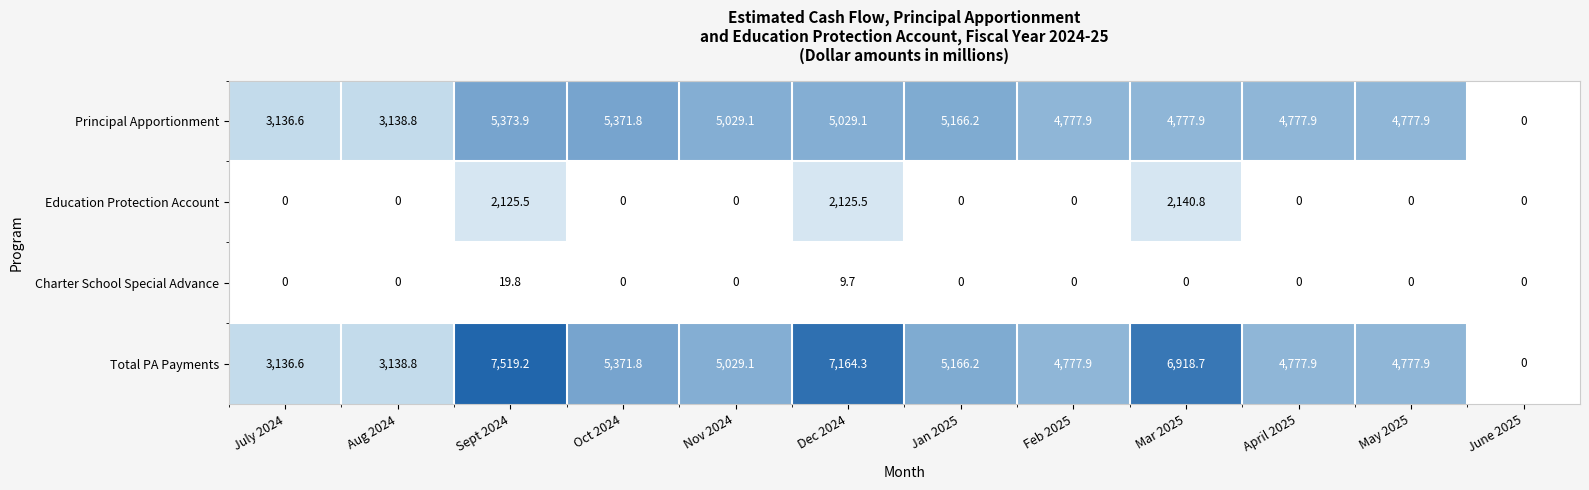

What is the difference between the second highest and minimum values in the Total PA Payments series?

7164.3